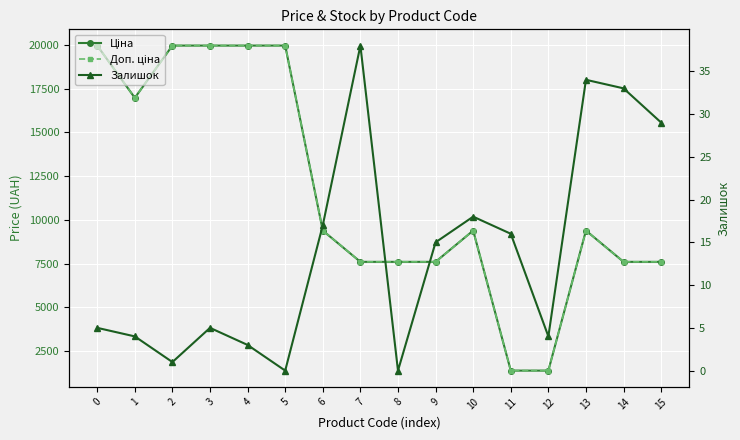

How many data points in Ціна are above 9383?

9